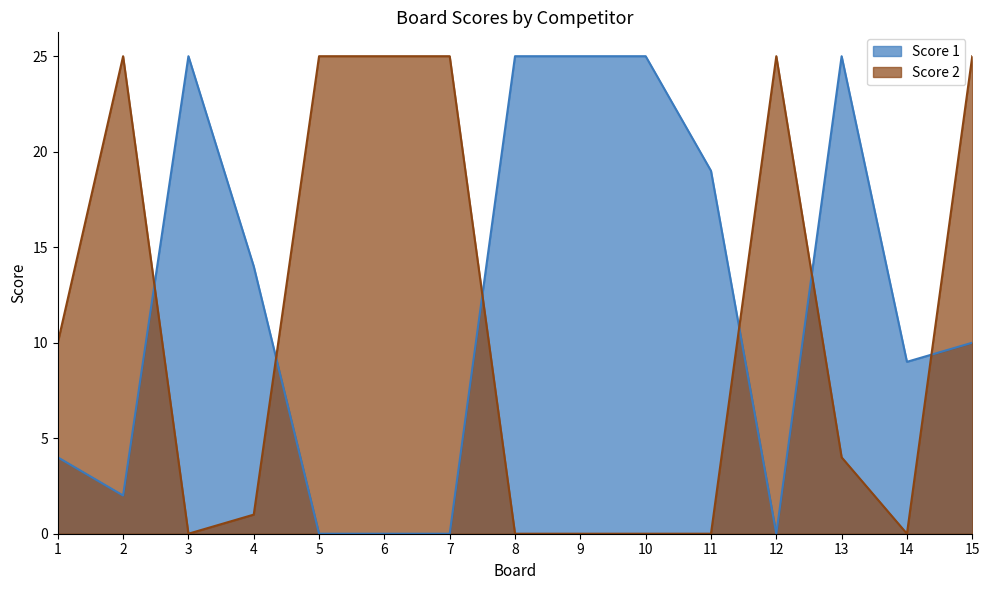

What is the value of the Score 2 point at the 15th from the left?

25